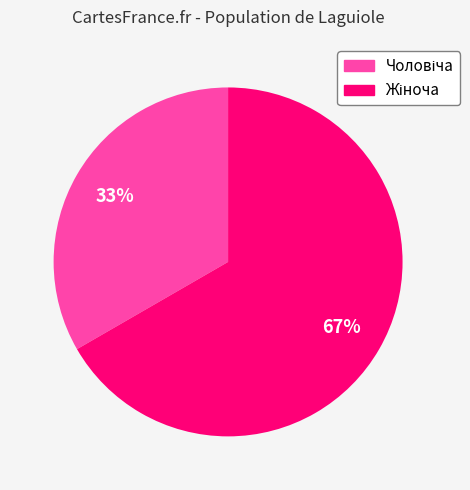

How many slices are in this pie chart?

2